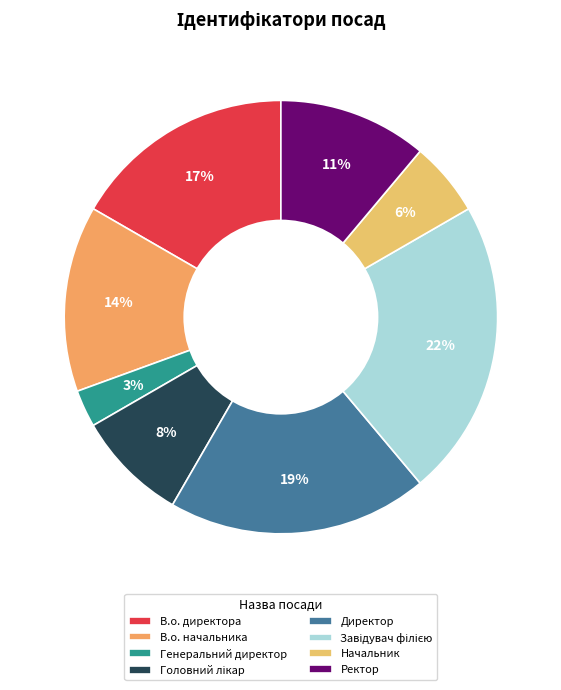

How many segments does this pie chart have?

8